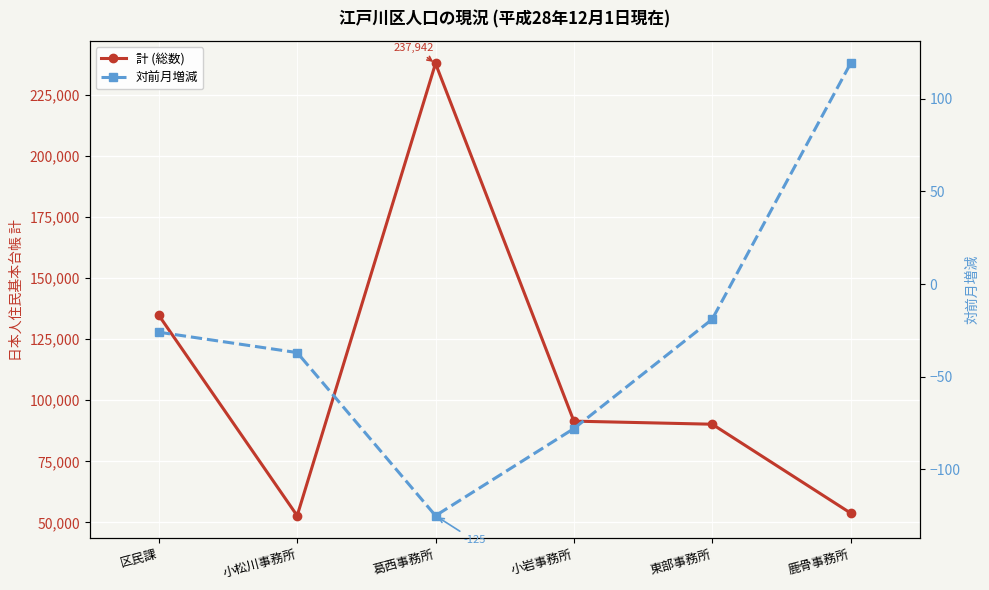

Is it true that 対前月増減 equals -40 at 葛西事務所?

False